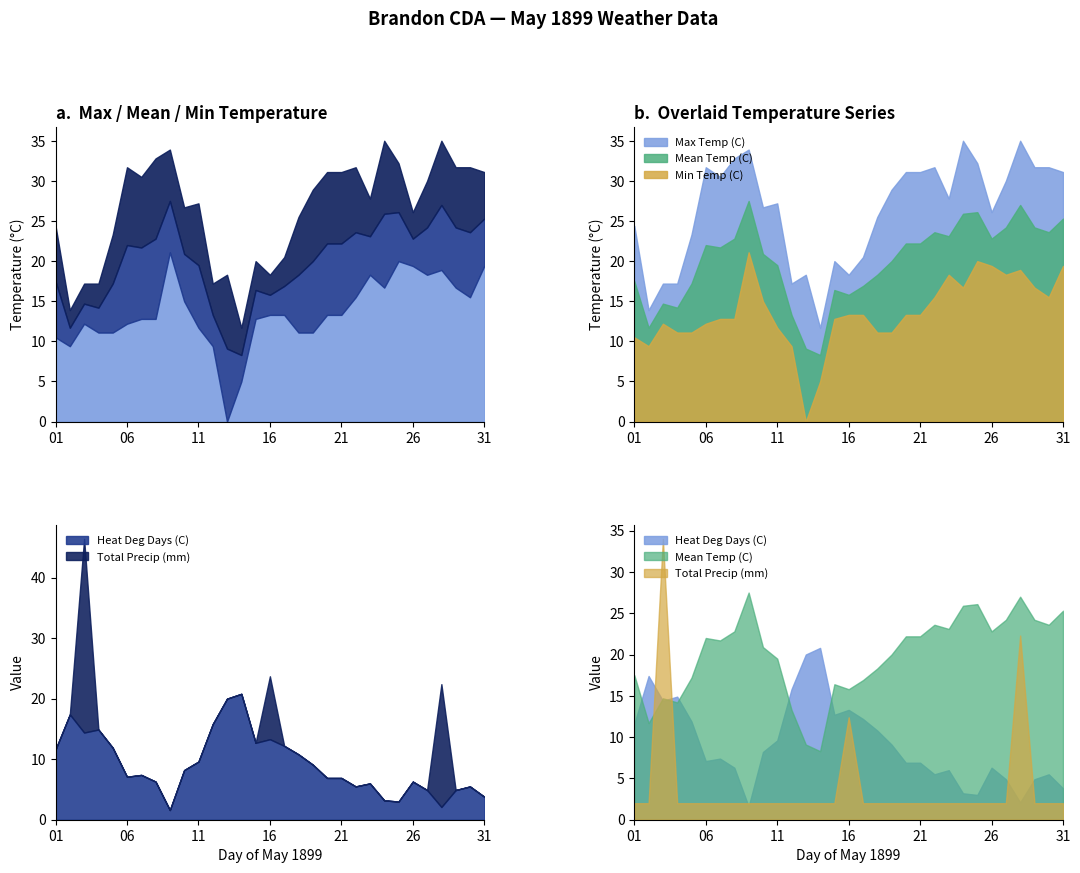

True or false: Mean Temp (C) has more than 2 points higher than both neighbors.

True